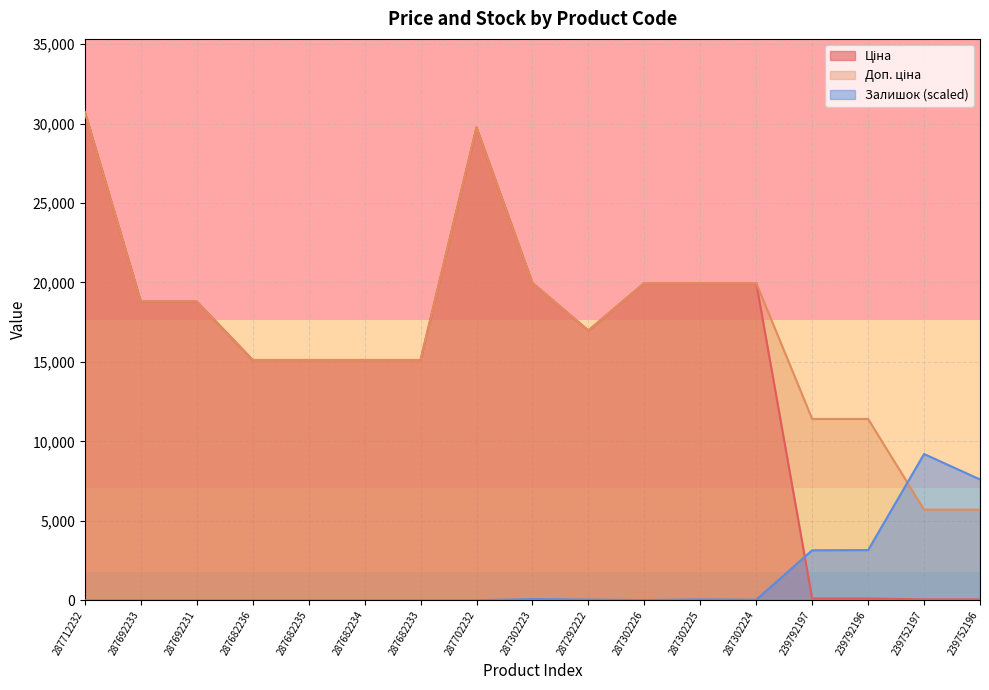

Reading left to right, what are all the values shown in this chart?

Ціна: 30717.1	18796.8	18796.8	15120.0	15120.0	15120.0	15120.0	29747.2	19964.2	16976.3	19964.2	19964.2	19964.2	114.1	114.1	57.0	57.0
Доп. ціна: 30717.1	18796.8	18796.8	15120.0	15120.0	15120.0	15120.0	29747.2	19964.2	16976.3	19964.2	19964.2	19964.2	11410.0	11410.0	5705.0	5705.0
Залишок: 0.0	0.0	0.0	0.0	0.0	0.0	0.0	0.0	76.2	43.6	10.9	54.5	32.7	3148.0	3158.9	9204.2	7603.0